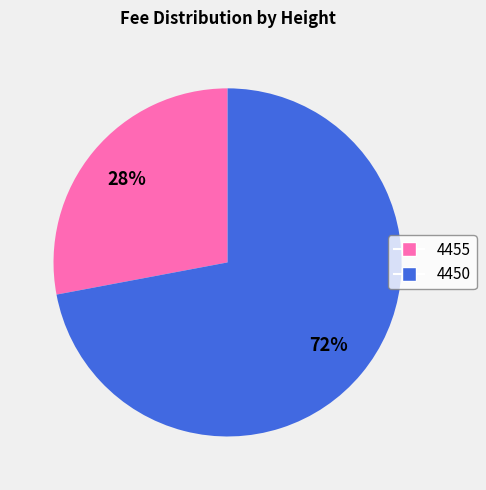

How many segments does this pie chart have?

2